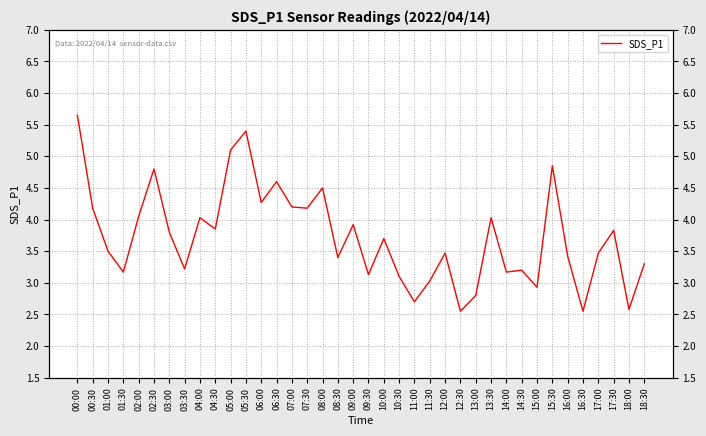

Is this an area chart (filled region under the line)?

No